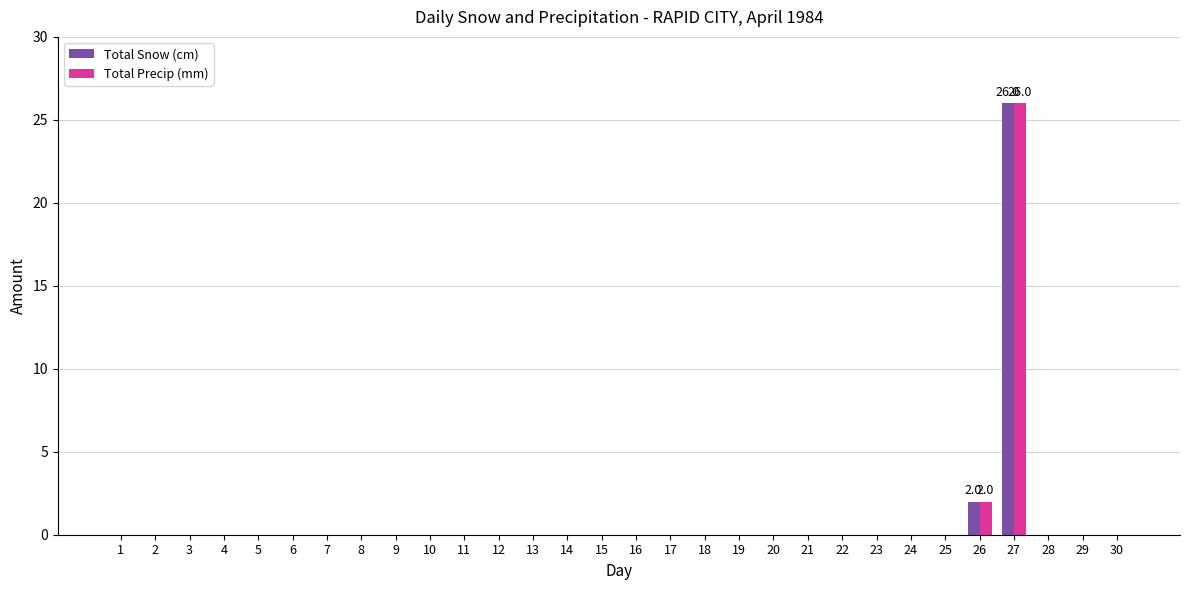

Does the chart contain stacked bars?

No